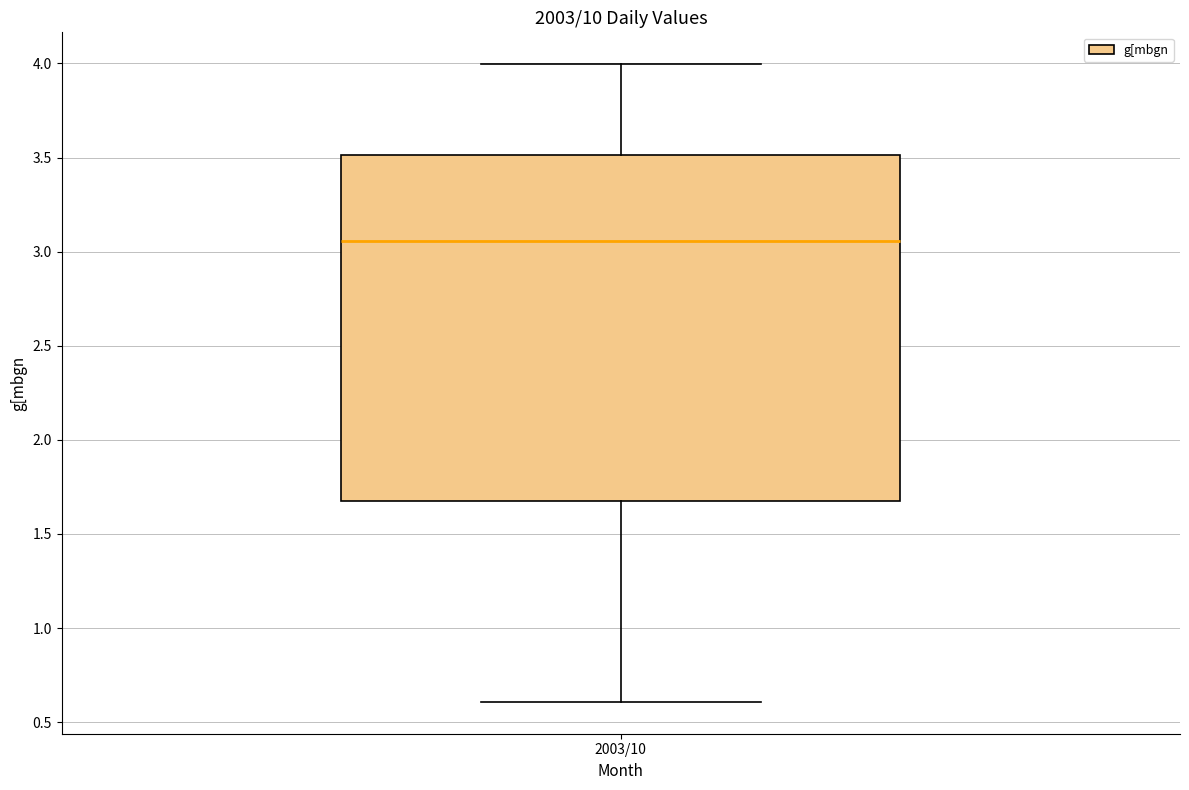

Read this box plot against the y-axis: the position of the median line, the range covered by the box, and the ends of both whiskers. The values are not printed on the chart, so give them approximately, as read against the axis.

median 3.05, box 1.70 to 3.50, whiskers 0.60 to 4.00